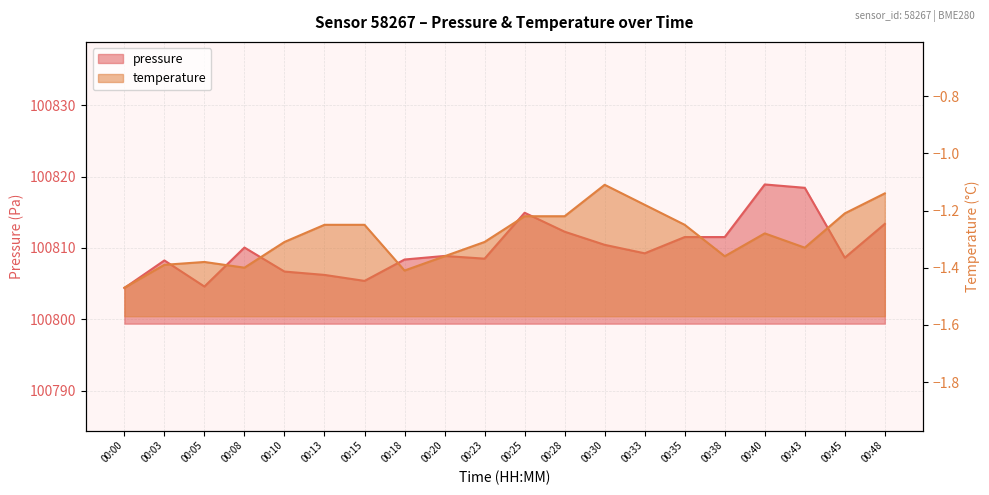

Rank the series by their average value, from lowest to highest.

temperature, pressure